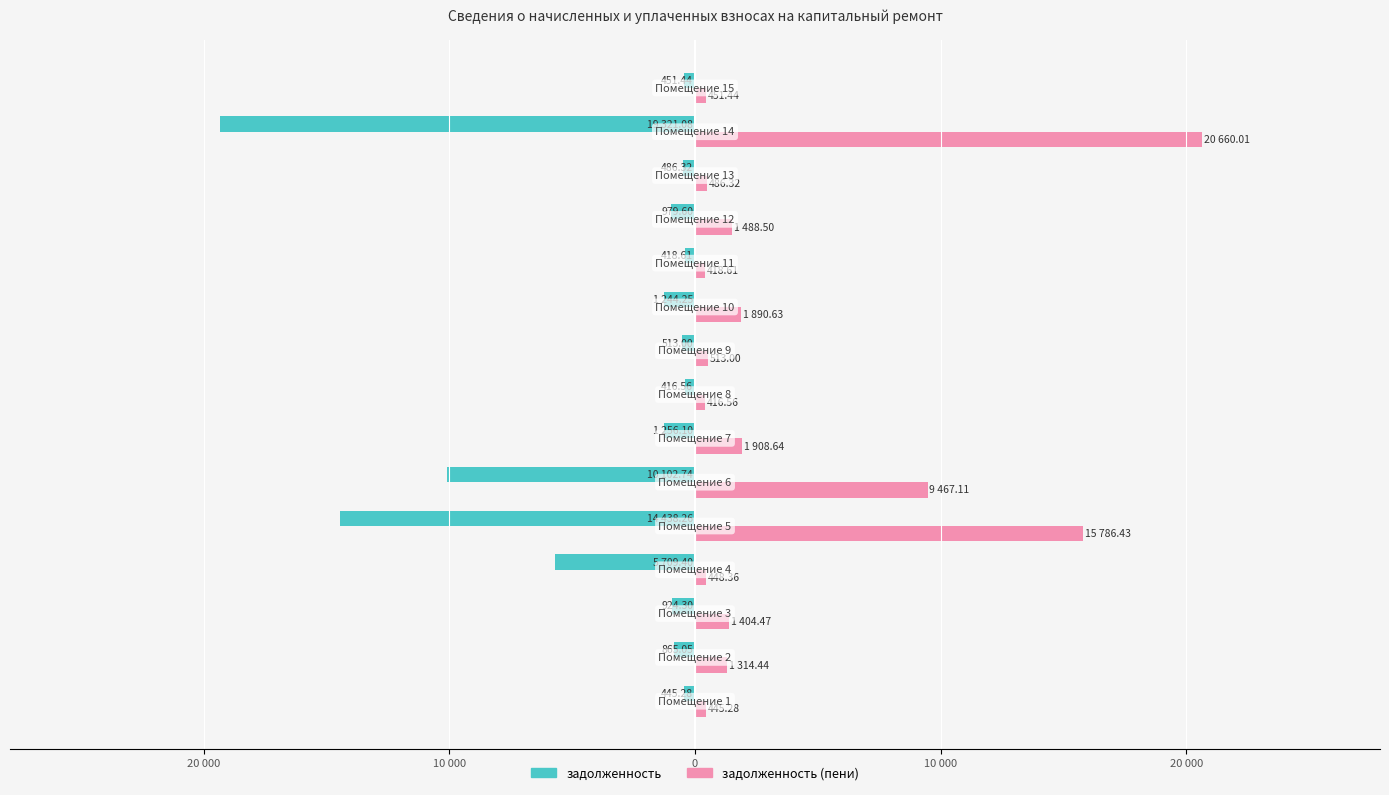

Reading right to left, transcribe all the data shown in this chart.

задолженность: -451.4	-19321.1	-486.3	-979.6	-418.6	-1244.2	-513.0	-416.6	-1256.1	-10102.7	-14438.3	-5709.4	-924.3	-865.0	-445.3
задолженность (пени): 451.4	20660.0	486.3	1488.5	418.6	1890.6	513.0	416.6	1908.6	9467.1	15786.4	448.4	1404.5	1314.4	445.3